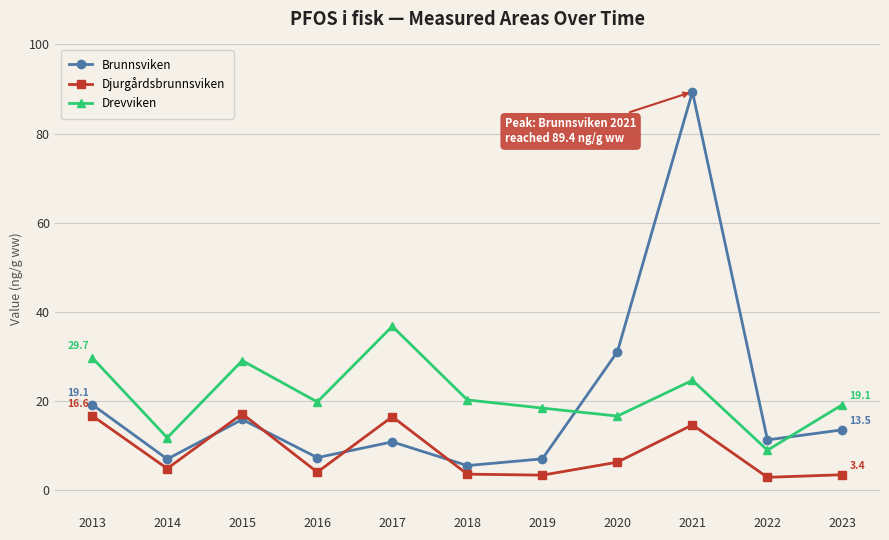

Is this an area chart (filled region under the line)?

No